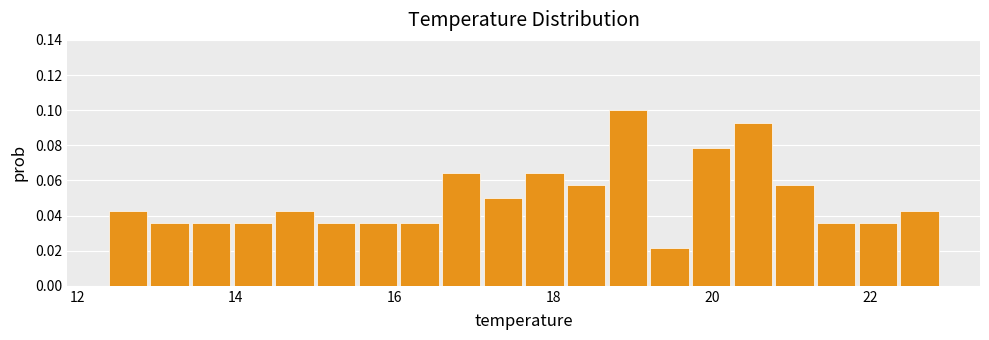

Read against the x-axis, roughly where is the centre of the tallest bar?

19.0